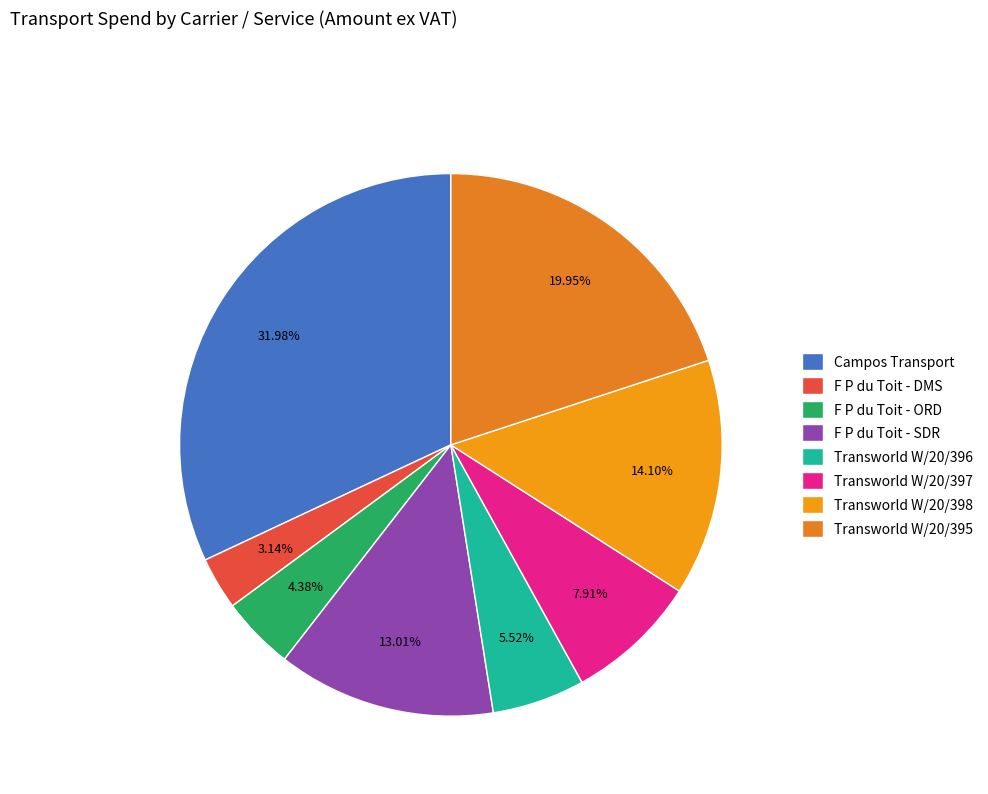

Is it true that Transworld W/20/395 is 20% of the pie?

True